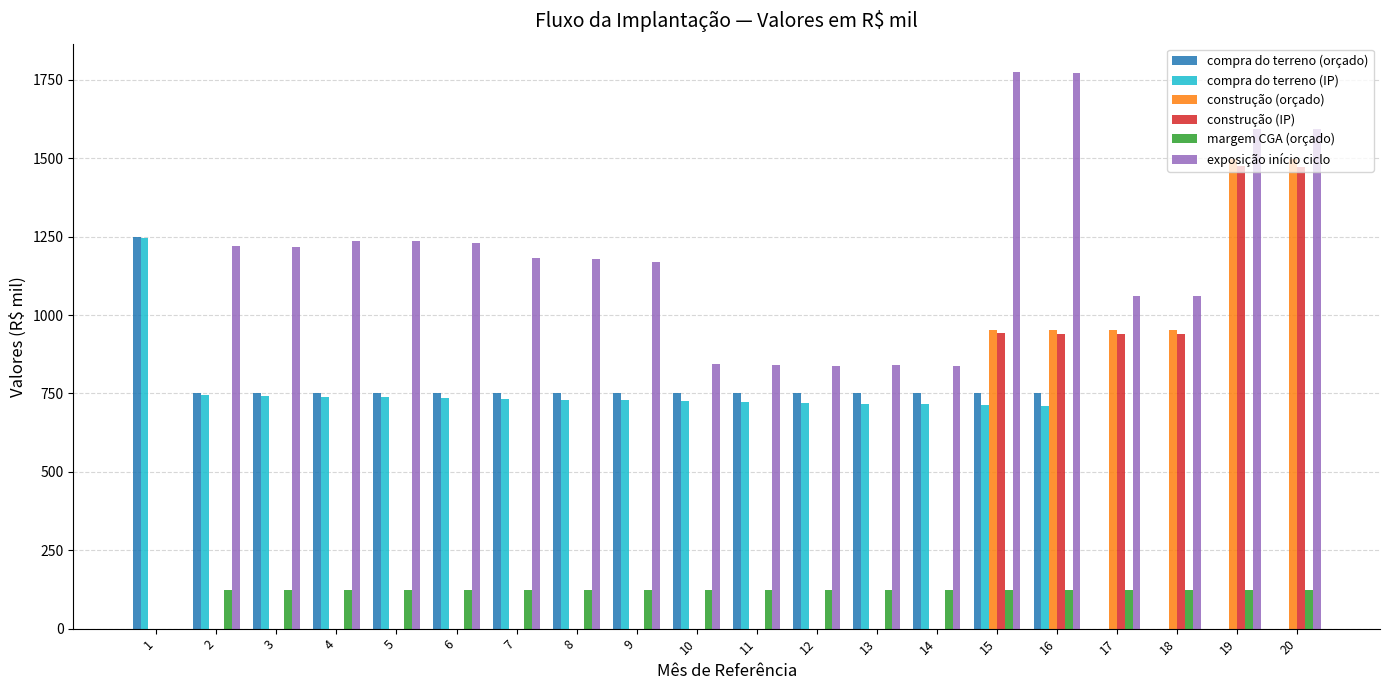

Which series has the widest spread of values?

exposição início ciclo